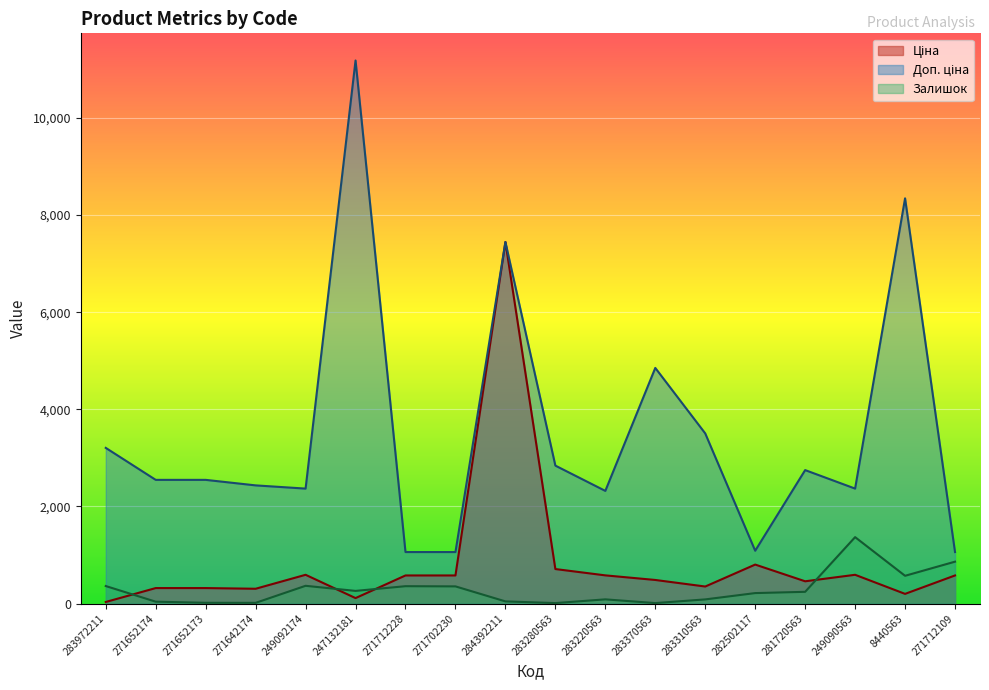

What are all the series names shown in the legend?

Ціна, Доп. ціна, Залишок